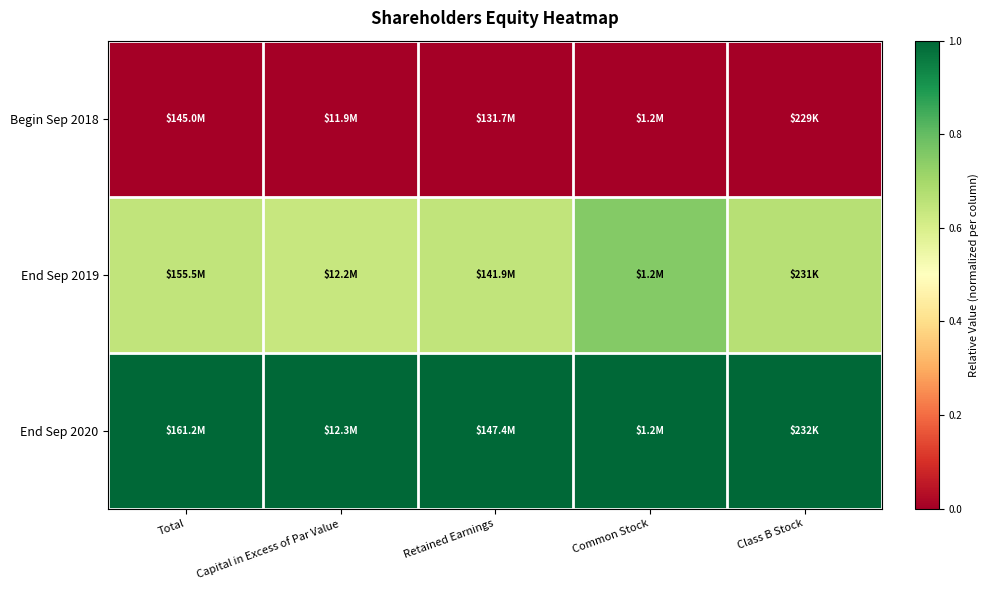

What is the spread (max minus min) of values at Common Stock?

1.0